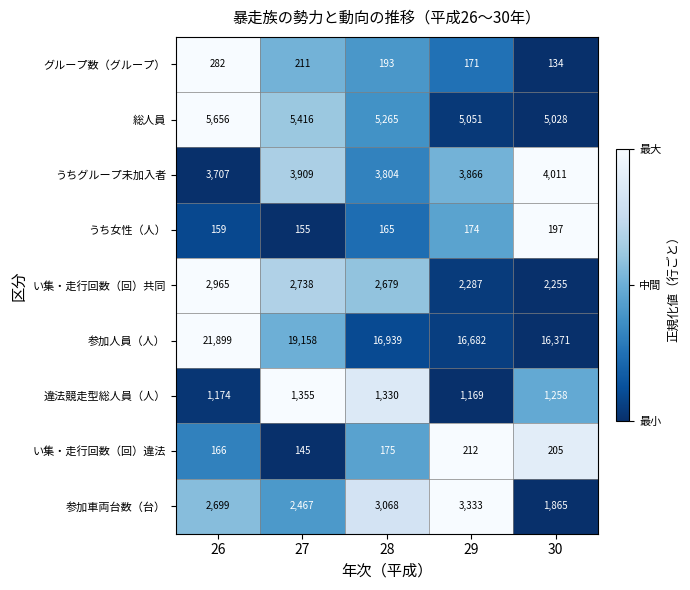

How many グループ数（グループ） values are between 171 and 211?

3